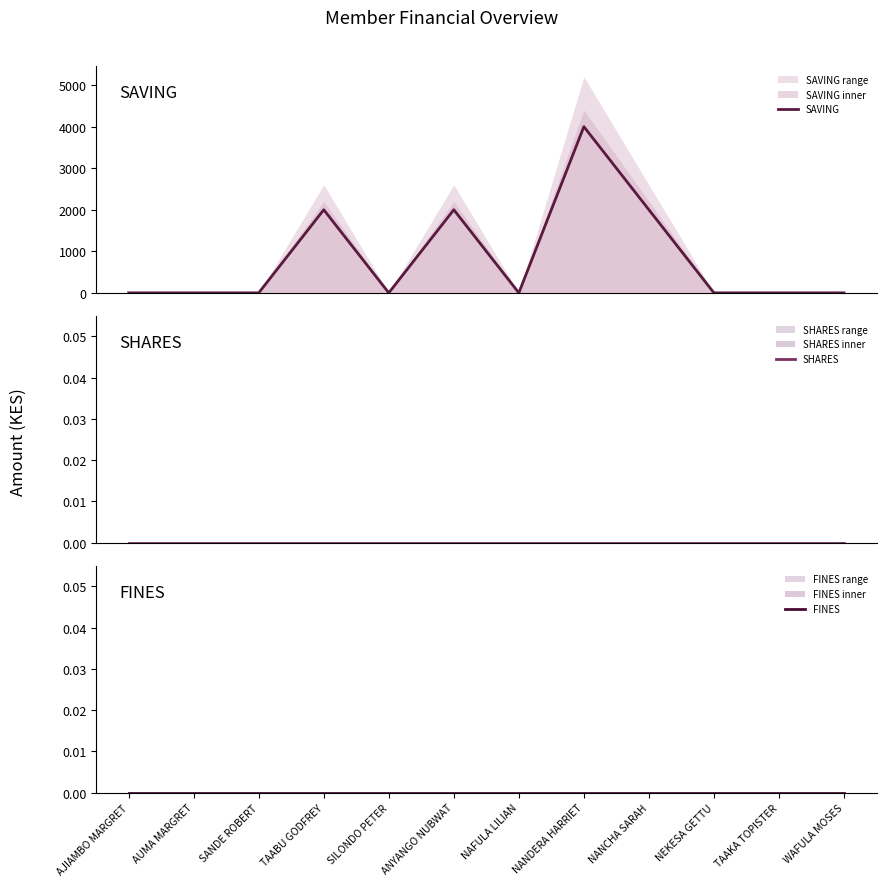

True or false: SHARES and FINES intersect in this chart.

False